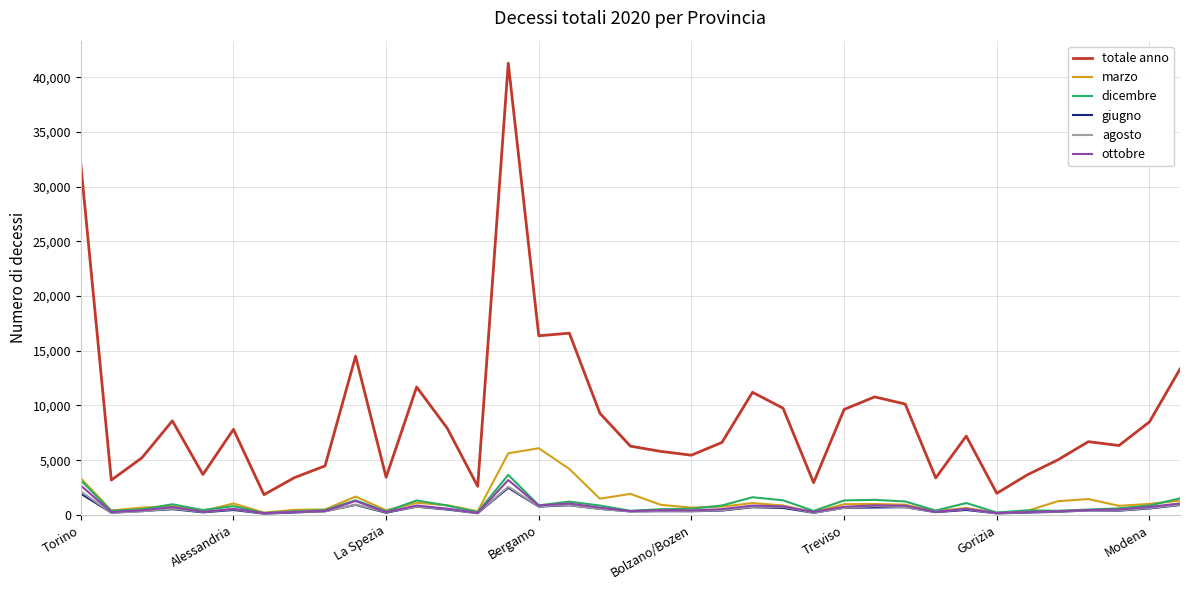

Which series has the largest range (max minus min)?

totale anno